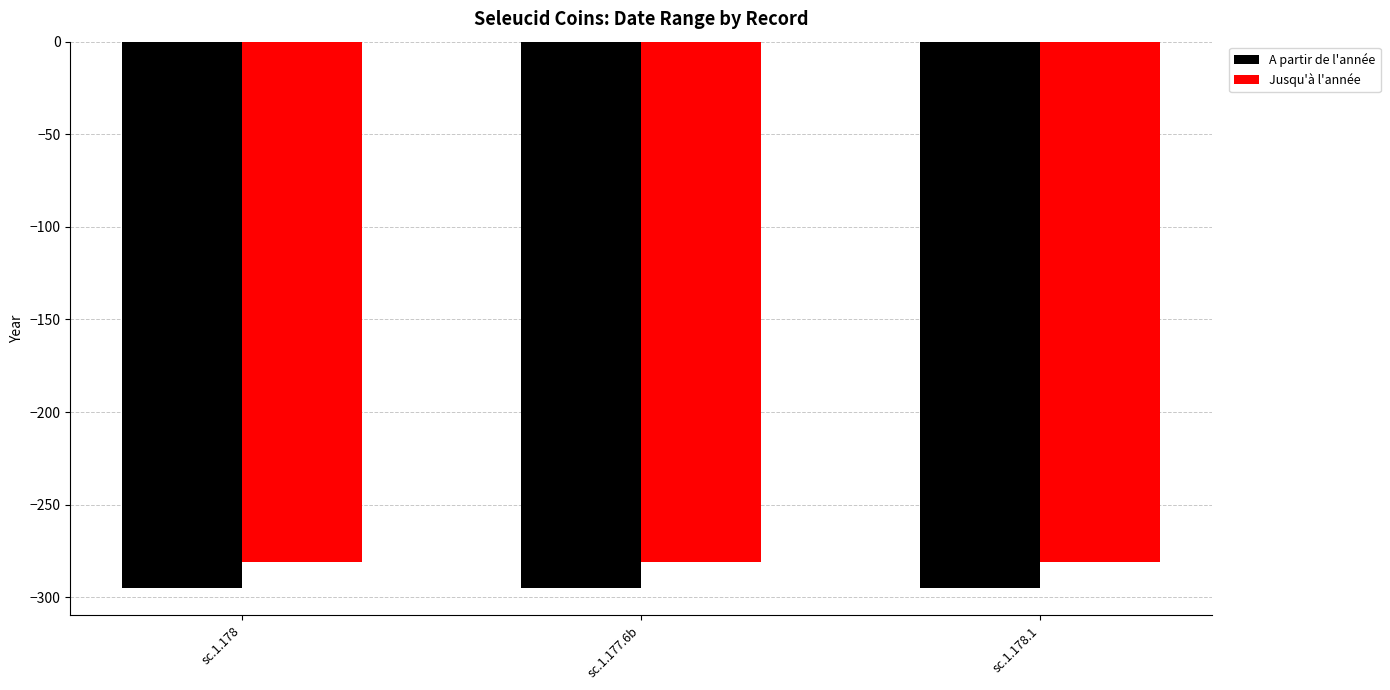

Is it true that A partir de l'année equals -86 at sc.1.177.6b?

False